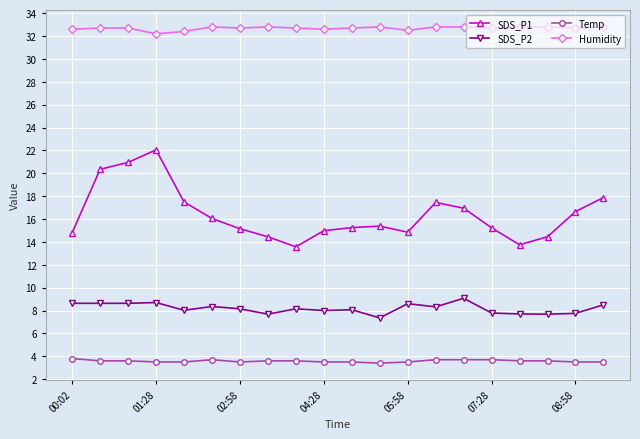

What is the sum of all Temp values?

71.6